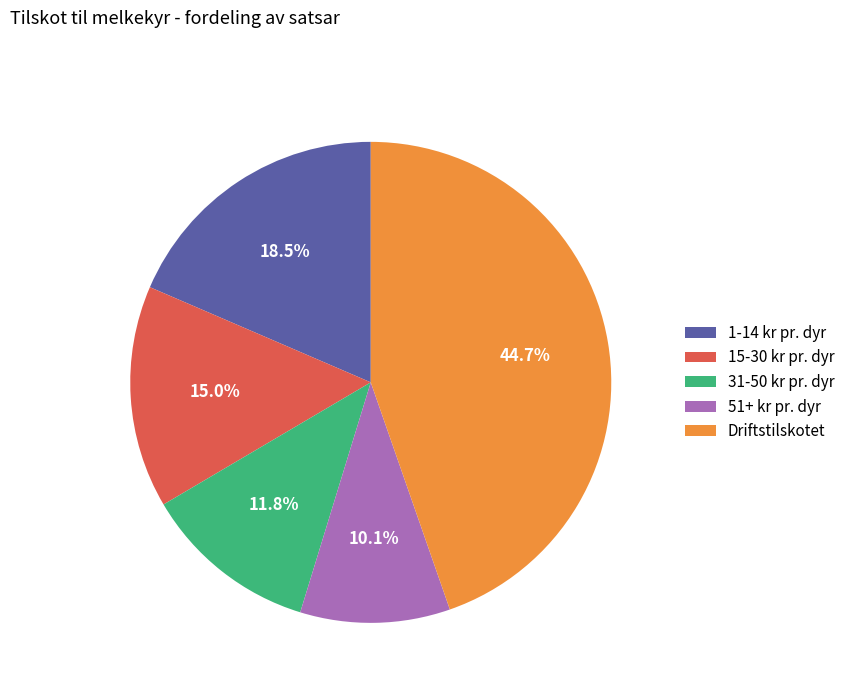

How many segments does this pie chart have?

5